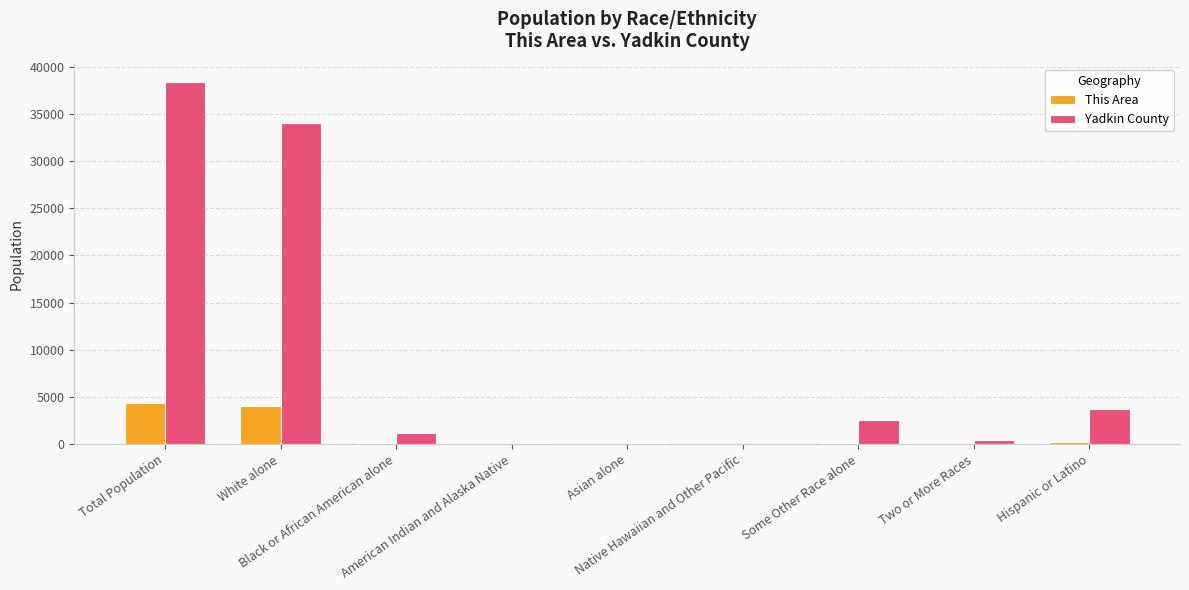

Are the bars grouped side by side (vs. stacked)?

Yes